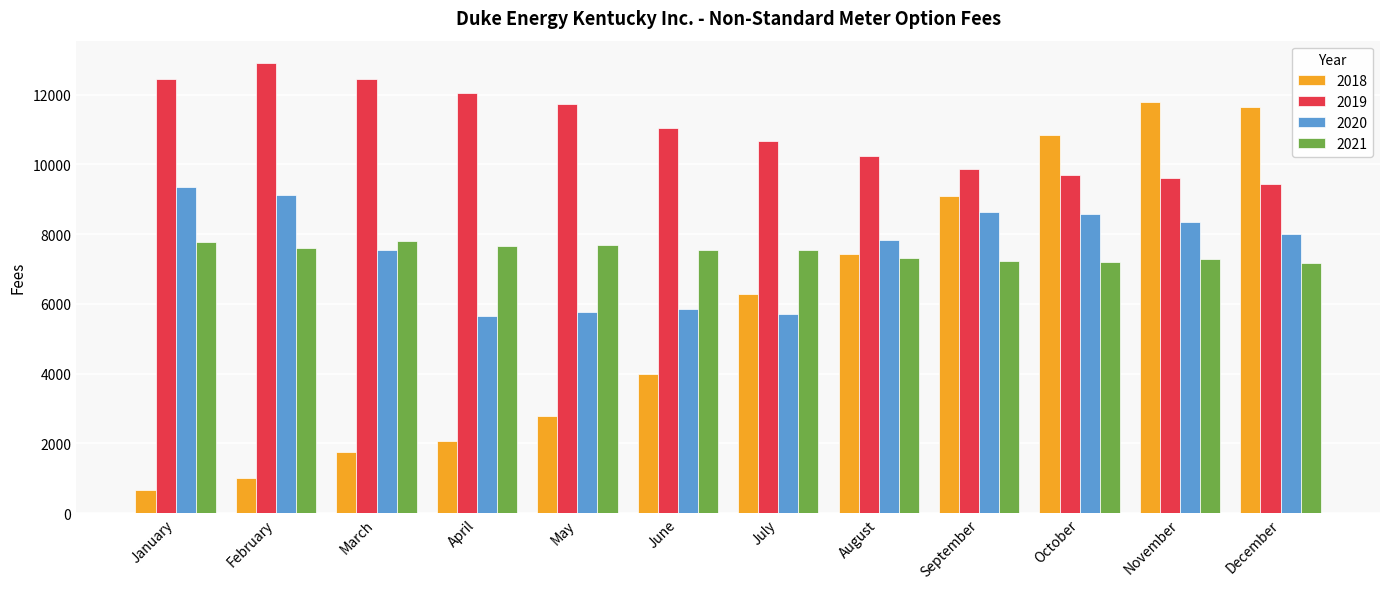

What is the highest value of the 2020 series?

9350